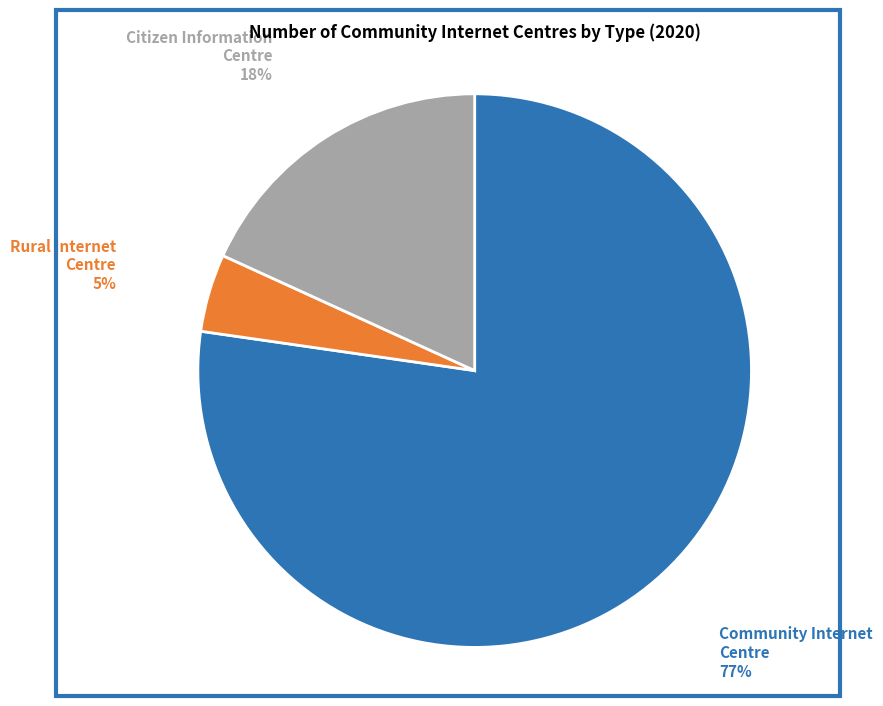

Which has a higher value, Community Internet Centre or Rural Internet Centre?

Community Internet Centre